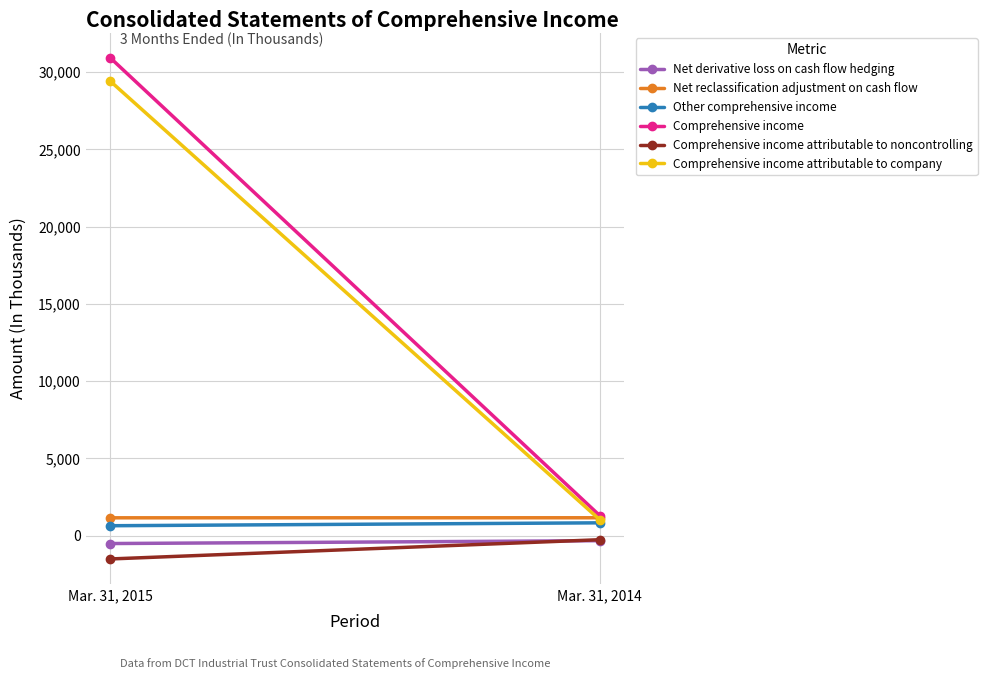

Reading left to right, extract all data points from this chart.

Net derivative loss on cash flow hedging: Mar. 31, 2015=-513	Mar. 31, 2014=-328
Net reclassification adjustment on cash flow: Mar. 31, 2015=1153	Mar. 31, 2014=1156
Other comprehensive income: Mar. 31, 2015=640	Mar. 31, 2014=828
Comprehensive income: Mar. 31, 2015=30941	Mar. 31, 2014=1296
Comprehensive income attributable to noncontrolling: Mar. 31, 2015=-1511	Mar. 31, 2014=-265
Comprehensive income attributable to company: Mar. 31, 2015=29430	Mar. 31, 2014=1031